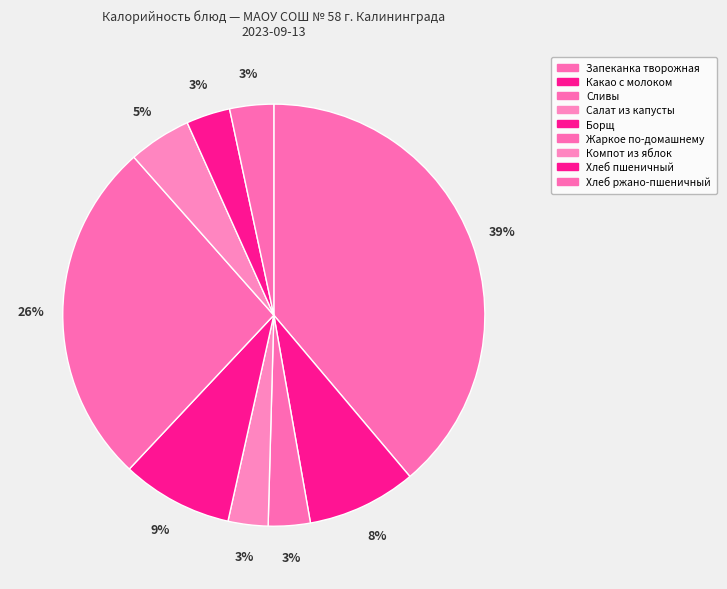

What portion of the pie excludes Борщ?

91.5%